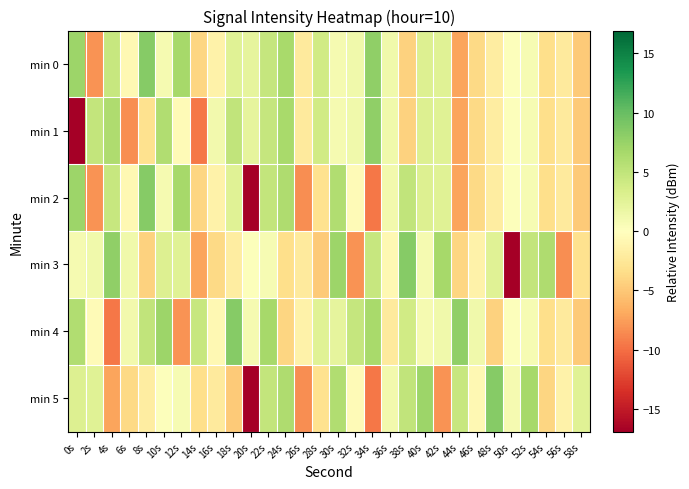

Reading left to right, transcribe all the data shown in this chart.

min 0: 0s=7.2	2s=-8.1	4s=4.5	6s=-0.7	8s=8.3	10s=0.9	12s=6.7	14s=-4.1	16s=-1.4	18s=2.7	20s=2.2	22s=4.7	24s=6.6	26s=-2.2	28s=3.8	30s=0.9	32s=1.2	34s=7.9	36s=1.2	38s=-4.3	40s=3.0	42s=2.8	44s=-7.1	46s=-3.7	48s=-1.9	50s=0.2	52s=0.7	54s=-3.4	56s=-2.2	58s=-4.8
min 1: 0s=-16.9	2s=4.9	4s=6.2	6s=-8.3	8s=-3.1	10s=6.1	12s=-0.4	14s=-9.5	16s=1.1	18s=5.0	20s=2.2	22s=4.7	24s=6.6	26s=-2.2	28s=3.8	30s=0.9	32s=1.2	34s=7.9	36s=1.2	38s=-4.3	40s=3.0	42s=2.8	44s=-7.1	46s=-3.7	48s=-1.9	50s=0.2	52s=0.7	54s=-3.4	56s=-2.2	58s=-4.8
min 2: 0s=7.2	2s=-8.1	4s=4.5	6s=-0.7	8s=8.3	10s=0.9	12s=6.7	14s=-4.1	16s=-1.4	18s=2.7	20s=-16.9	22s=4.9	24s=6.2	26s=-8.3	28s=-3.1	30s=6.1	32s=-0.4	34s=-9.5	36s=1.1	38s=5.0	40s=3.0	42s=2.8	44s=-7.1	46s=-3.7	48s=-1.9	50s=0.2	52s=0.7	54s=-3.4	56s=-2.2	58s=-4.8
min 3: 0s=0.9	2s=1.2	4s=7.9	6s=1.2	8s=-4.3	10s=3.0	12s=2.8	14s=-7.1	16s=-3.7	18s=-1.9	20s=0.2	22s=0.7	24s=-3.4	26s=-2.2	28s=-4.8	30s=7.2	32s=-8.1	34s=4.5	36s=-0.7	38s=8.3	40s=0.9	42s=6.7	44s=-4.1	46s=-1.4	48s=2.7	50s=-16.9	52s=4.9	54s=6.2	56s=-8.3	58s=-3.1
min 4: 0s=6.1	2s=-0.4	4s=-9.5	6s=1.1	8s=5.0	10s=7.2	12s=-8.1	14s=4.5	16s=-0.7	18s=8.3	20s=0.9	22s=6.7	24s=-4.1	26s=-1.4	28s=2.7	30s=2.2	32s=4.7	34s=6.6	36s=-2.2	38s=3.8	40s=0.9	42s=1.2	44s=7.9	46s=1.2	48s=-4.3	50s=0.2	52s=0.7	54s=-3.4	56s=-2.2	58s=-4.8
min 5: 0s=3.0	2s=2.8	4s=-7.1	6s=-3.7	8s=-1.9	10s=0.2	12s=0.7	14s=-3.4	16s=-2.2	18s=-4.8	20s=-16.9	22s=4.9	24s=6.2	26s=-8.3	28s=-3.1	30s=6.1	32s=-0.4	34s=-9.5	36s=1.1	38s=5.0	40s=7.2	42s=-8.1	44s=4.5	46s=-0.7	48s=8.3	50s=0.9	52s=6.7	54s=-4.1	56s=-1.4	58s=2.7